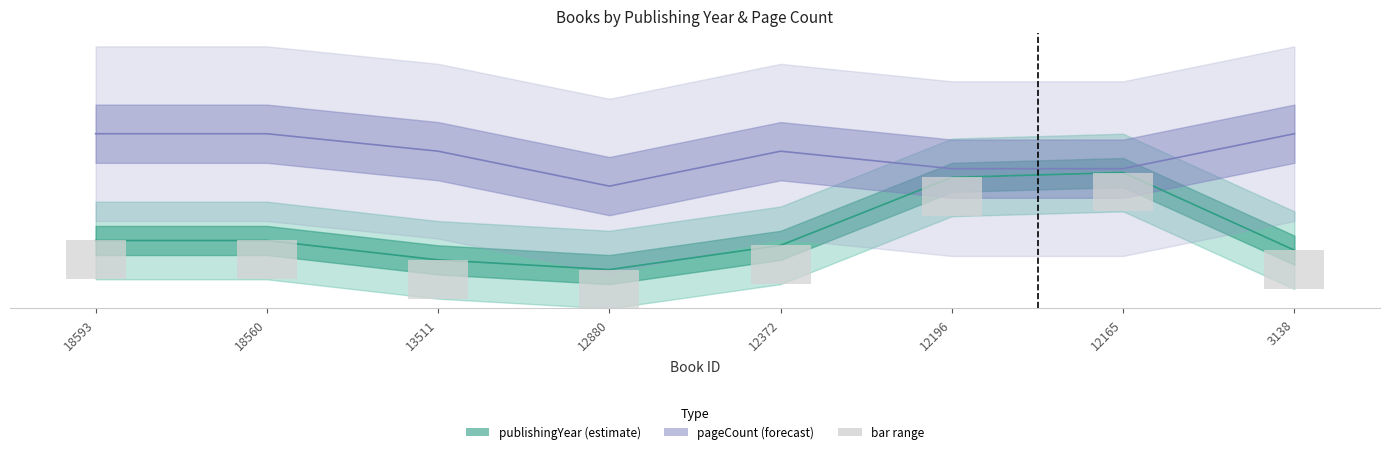

How many groups of bars are there?

8